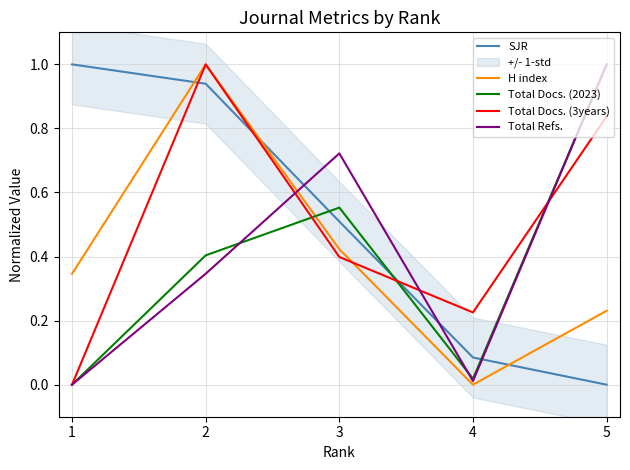

Where do Total Docs. (2023) and Total Refs. first cross each other?

2 and 3